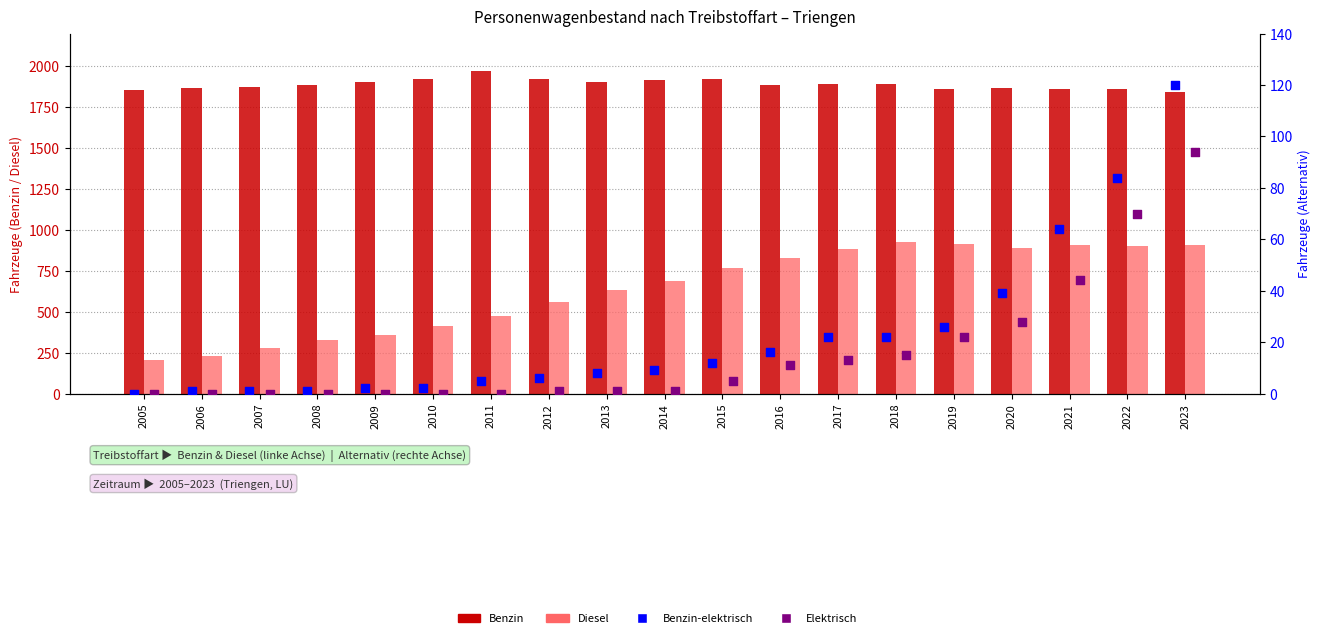

What are all the series names shown in the legend?

Benzin, Diesel, Benzin-elektrisch, Elektrisch